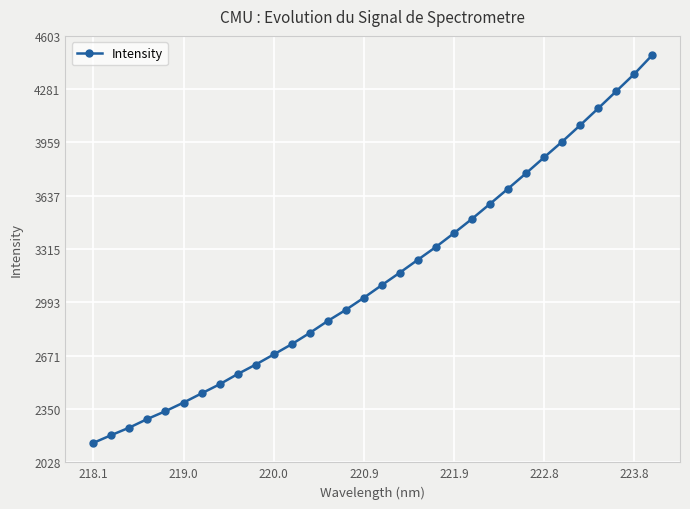

What is the difference between the maximum and minimum values?

2341.1